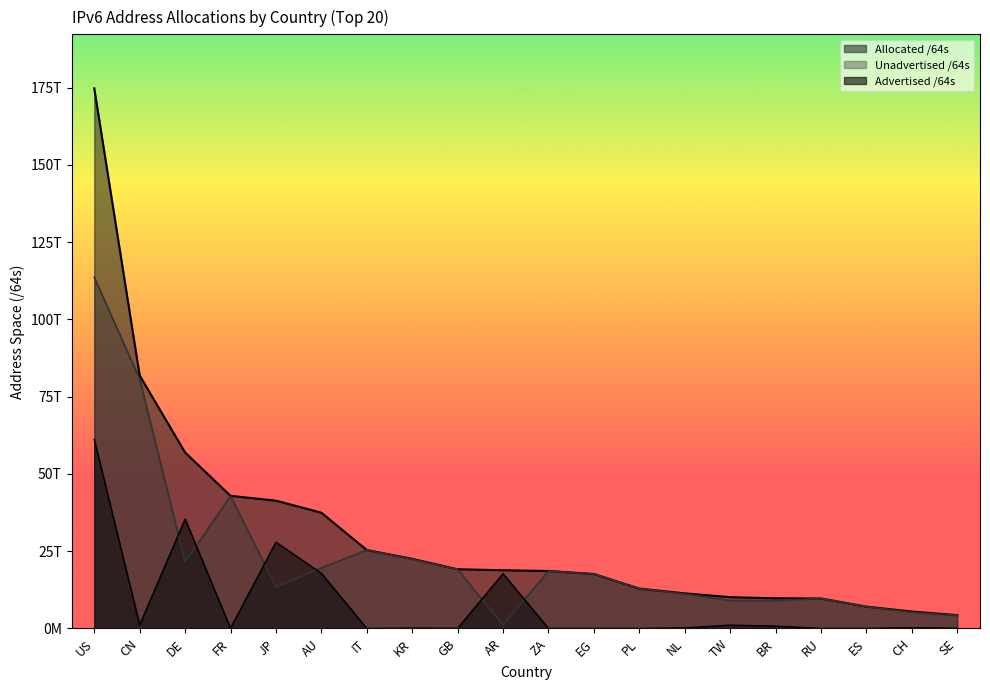

At which category does the chart reach its peak across all series?

US